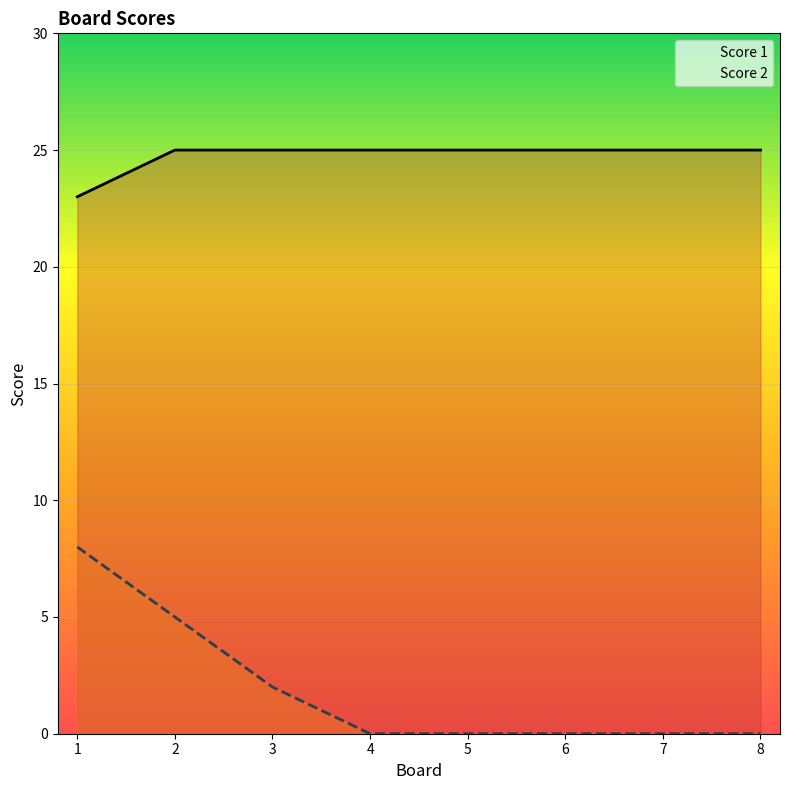

Count the number of categories in the chart.

8